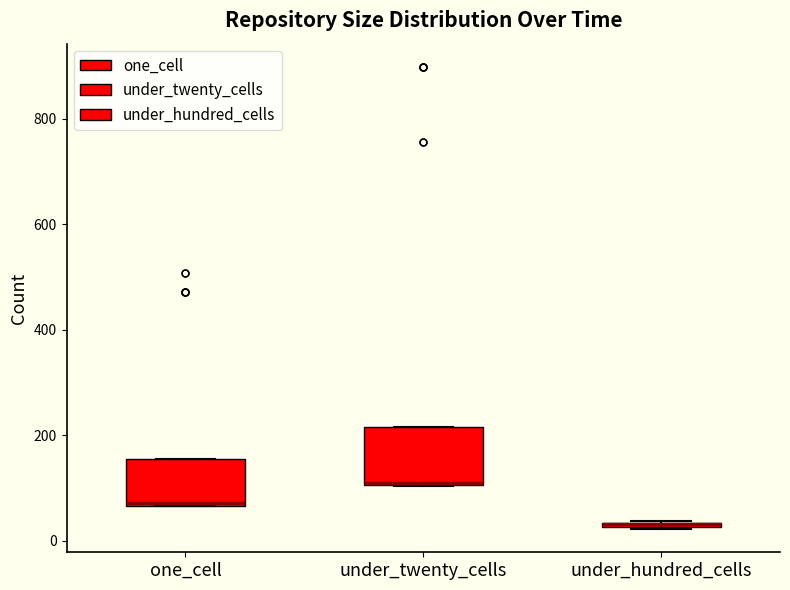

Where is the lower edge of the box for under_hundred_cells on the y-axis? The values are not printed on the chart, so give them approximately, as read against the axis.

20